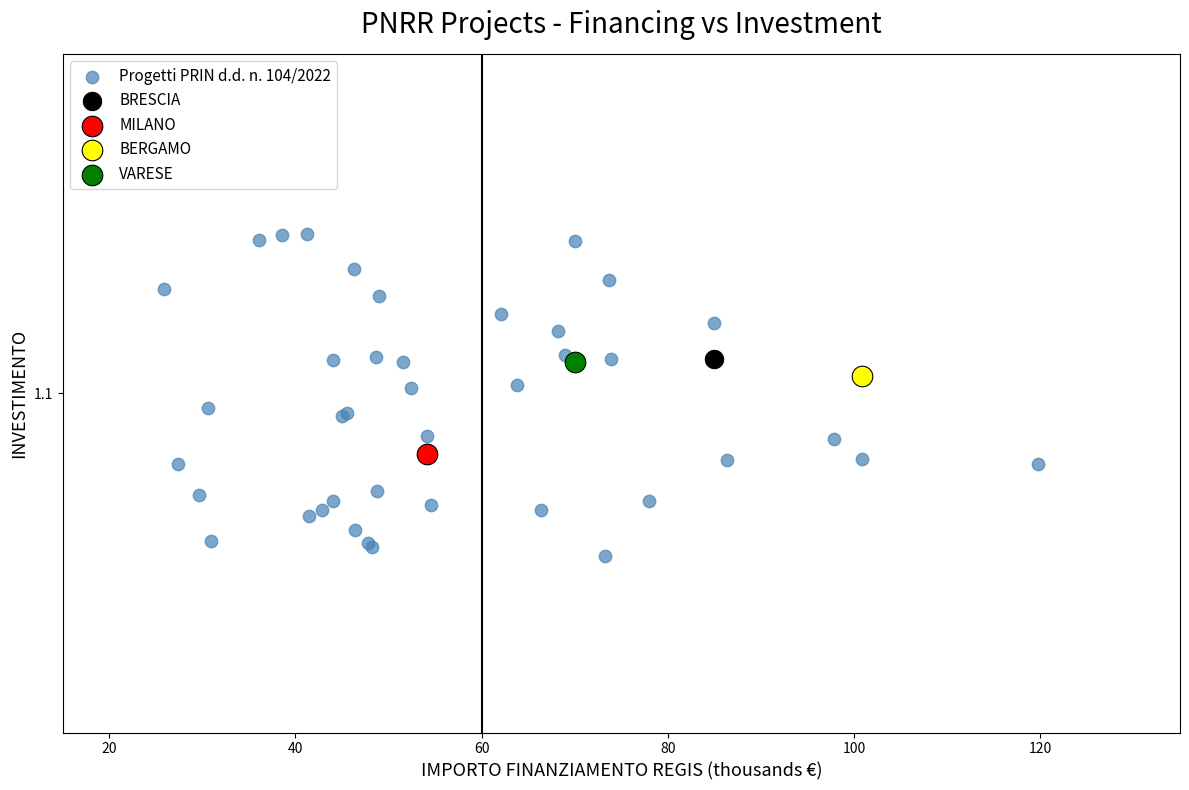

What are all the series names shown in the legend?

Progetti PRIN d.d. n. 104/2022, BRESCIA, MILANO, BERGAMO, VARESE